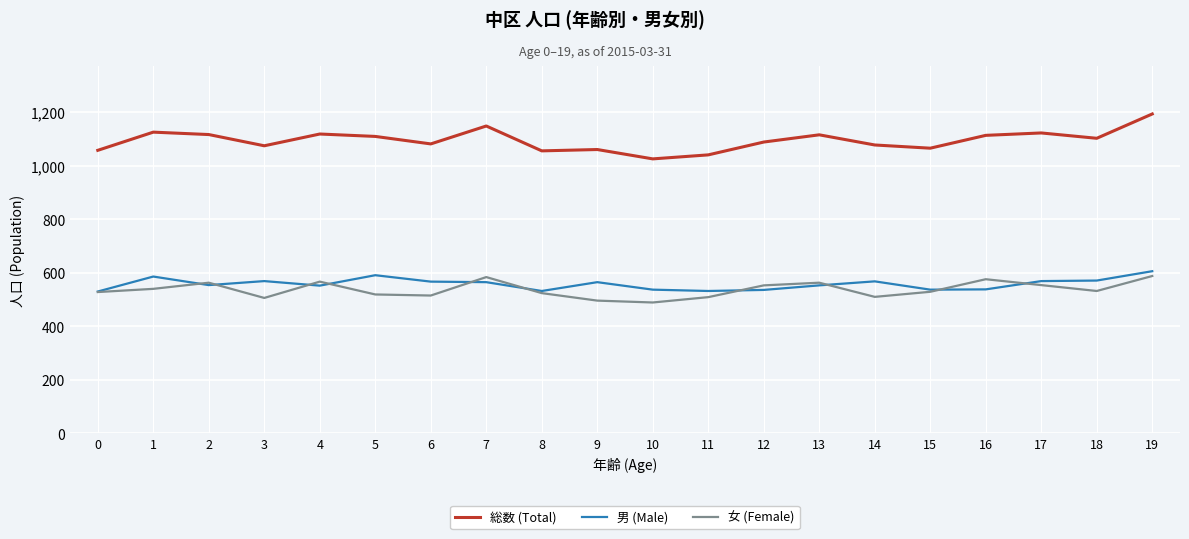

Which series has the largest total across all categories?

総数 (Total)